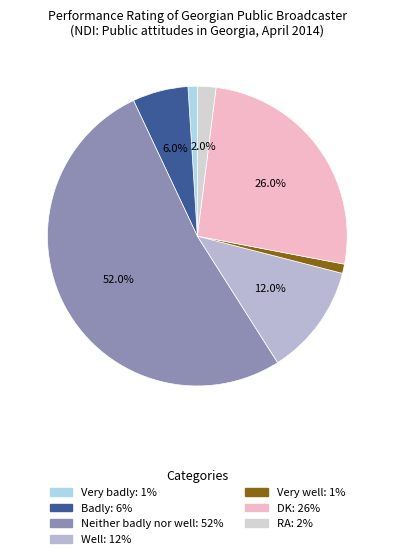

Is Very well the majority of the pie?

No